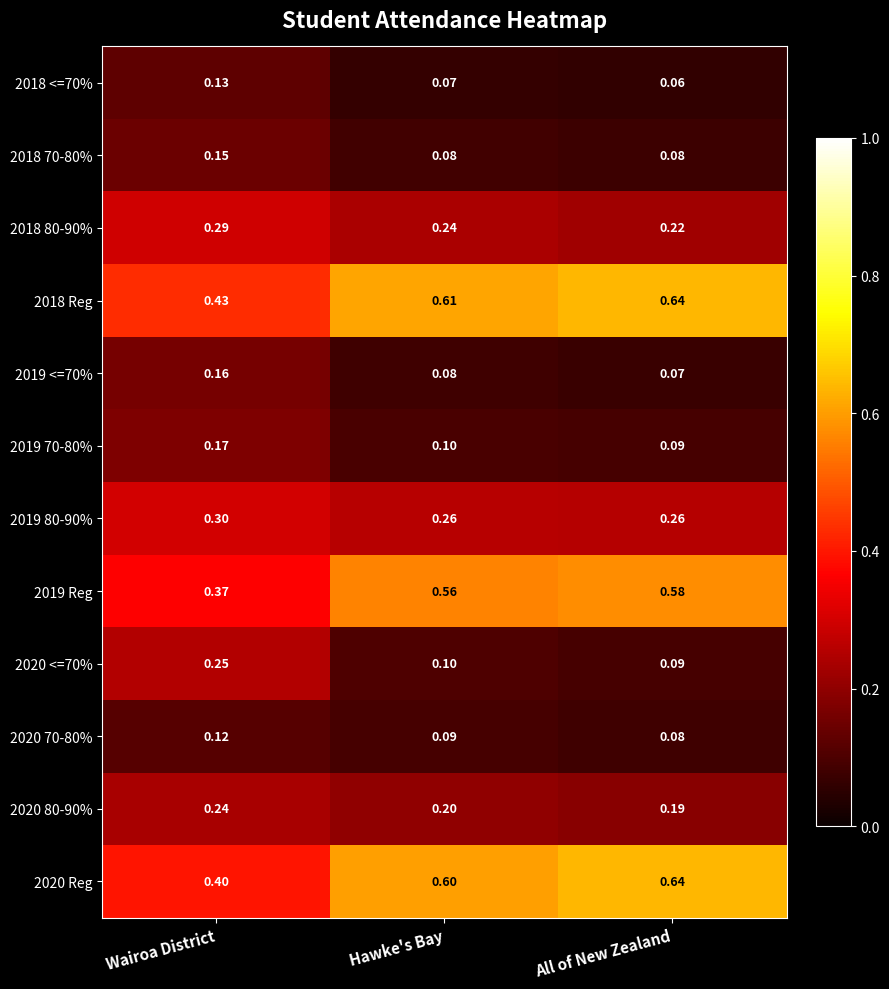

At which label does 2019 Reg reach its minimum?

Wairoa District